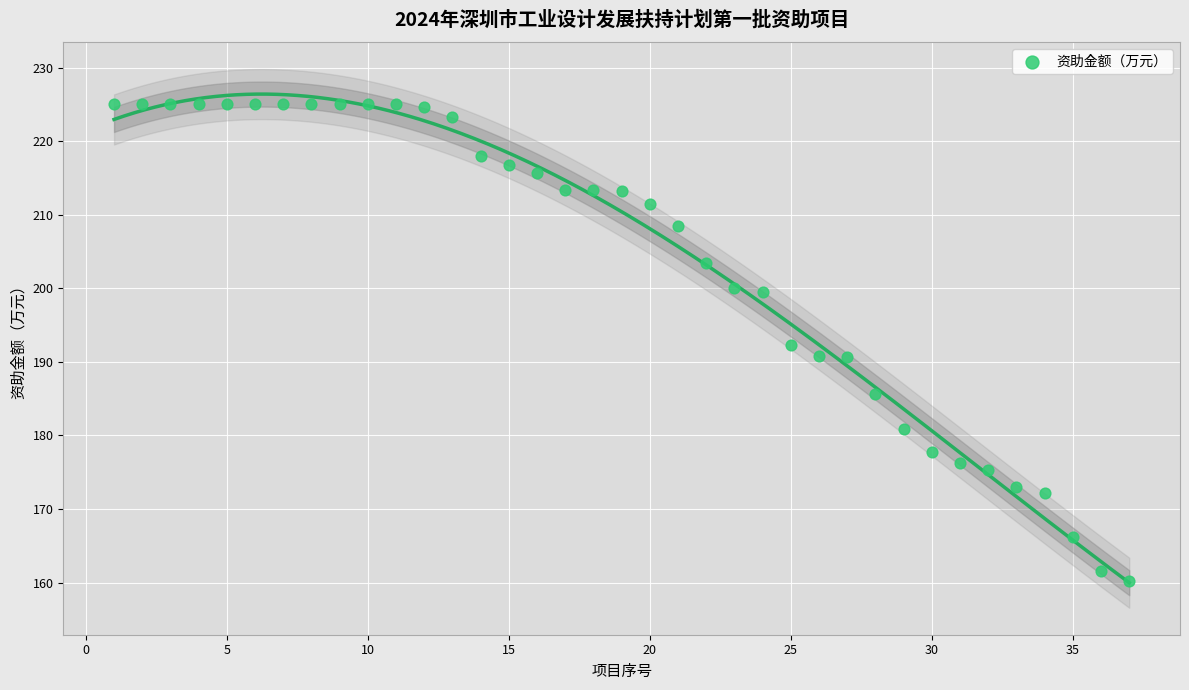

What is the range of X values (max minus min)?

36.0